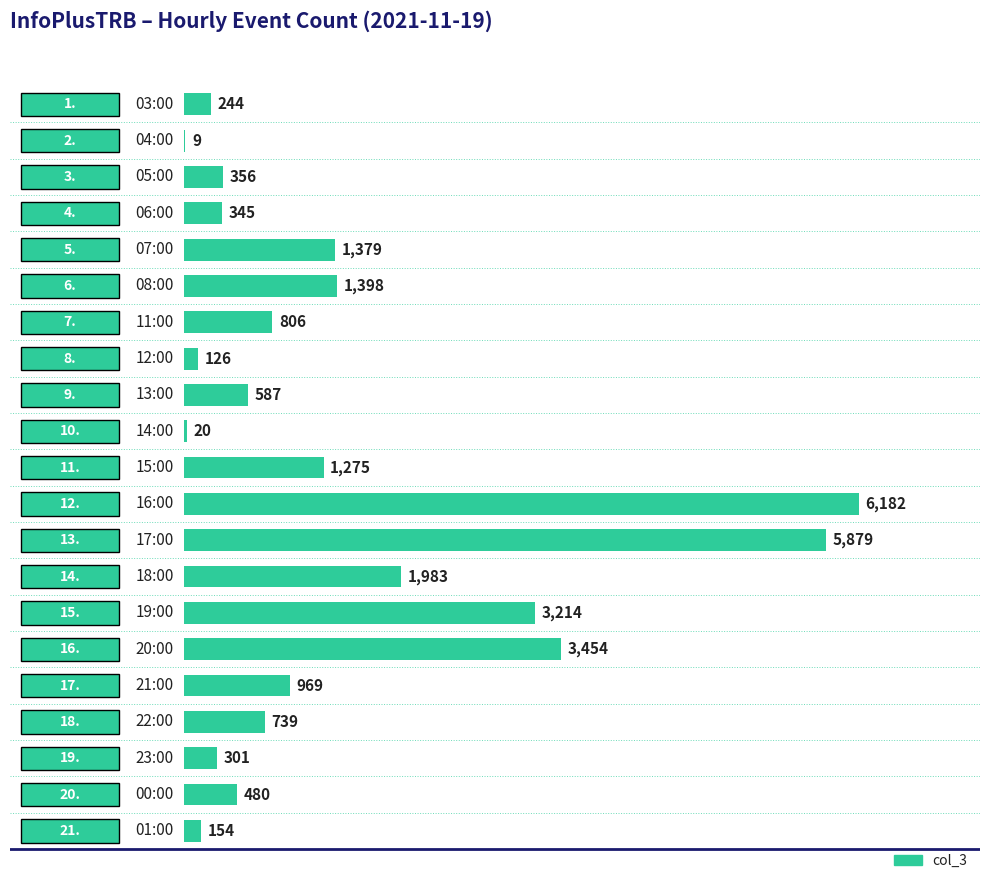

What is the sum of all values?

29900